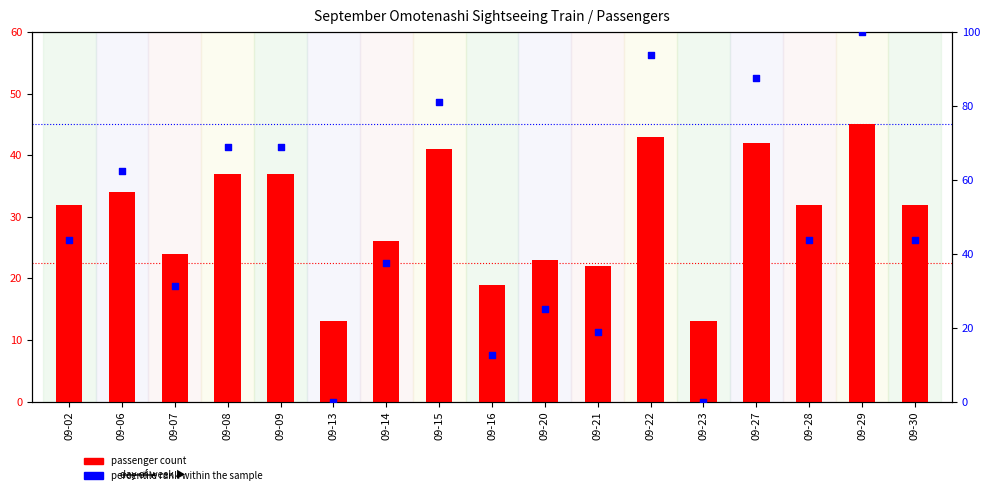

Which series reaches the maximum Y coordinate?

percentile rank within the sample